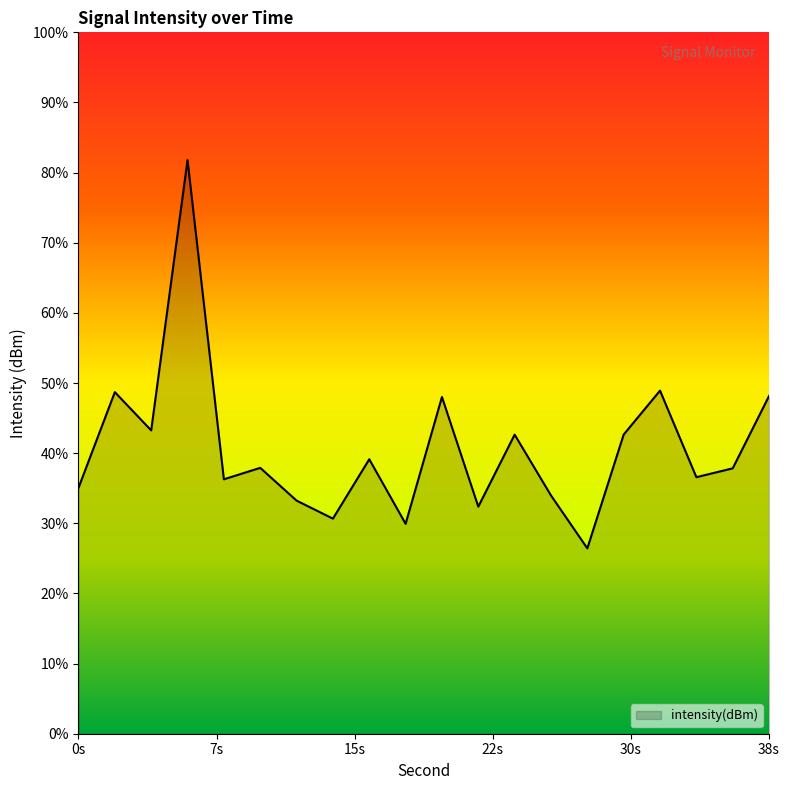

Which label corresponds to the smallest value in the chart?

28